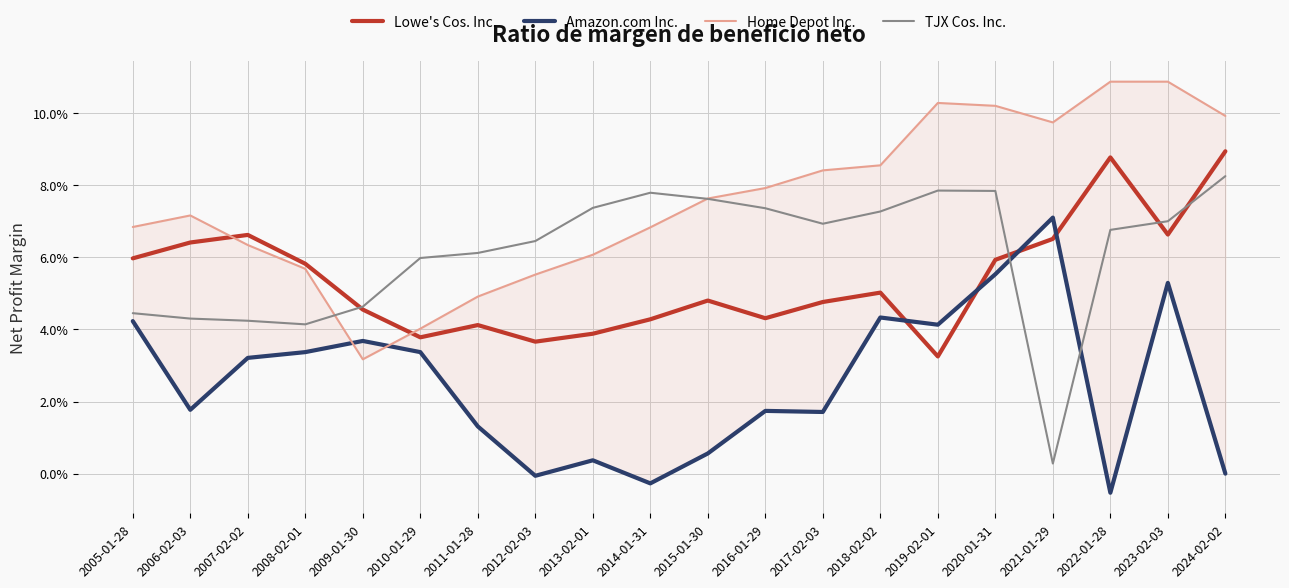

Is the value of Lowe's Cos. Inc. at 2018-02-02 greater than the value of TJX Cos. Inc. at 2019-02-01?

No